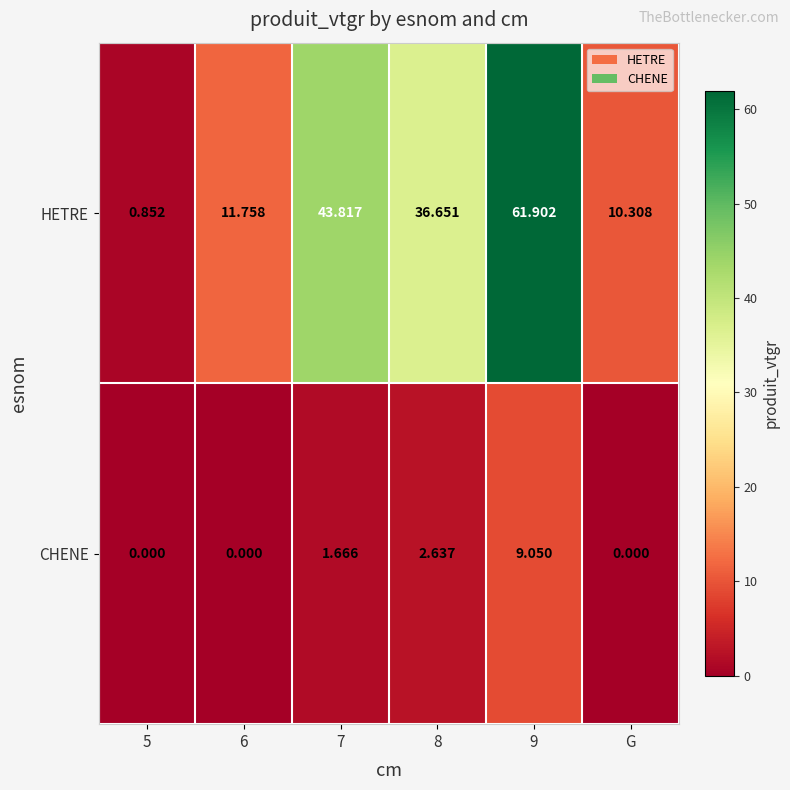

List the series in order of their peak value, highest first.

HETRE, CHENE